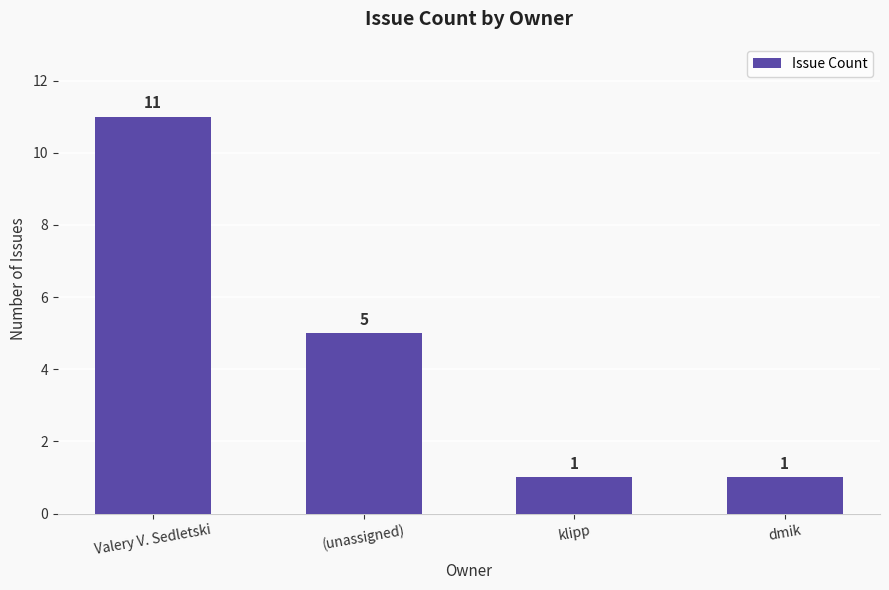

Count the values in the range 1 to 11.

4